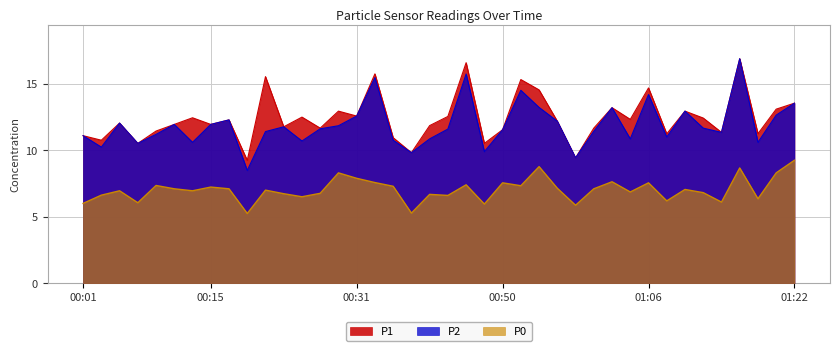

What is the minimum value shown in the chart?

5.2